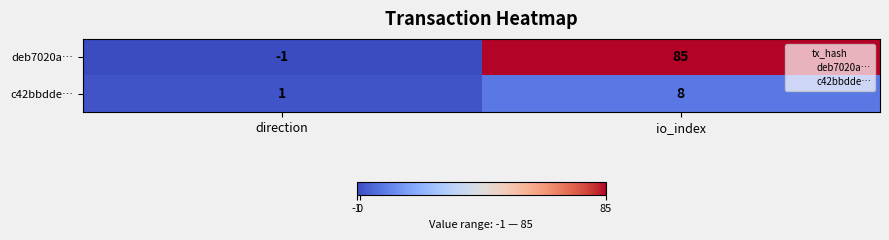

How many categories are shown in the chart?

2